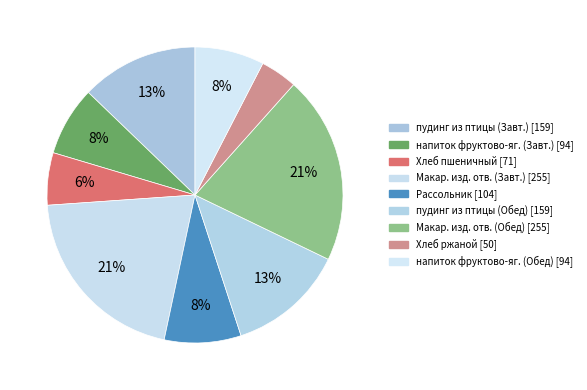

How many segments does this pie chart have?

9